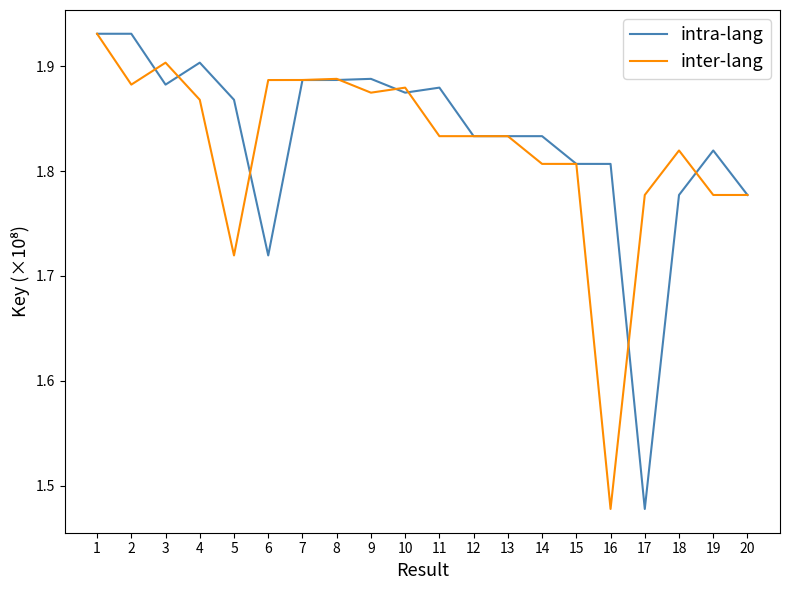

At which label is inter-lang closest to 1?

16